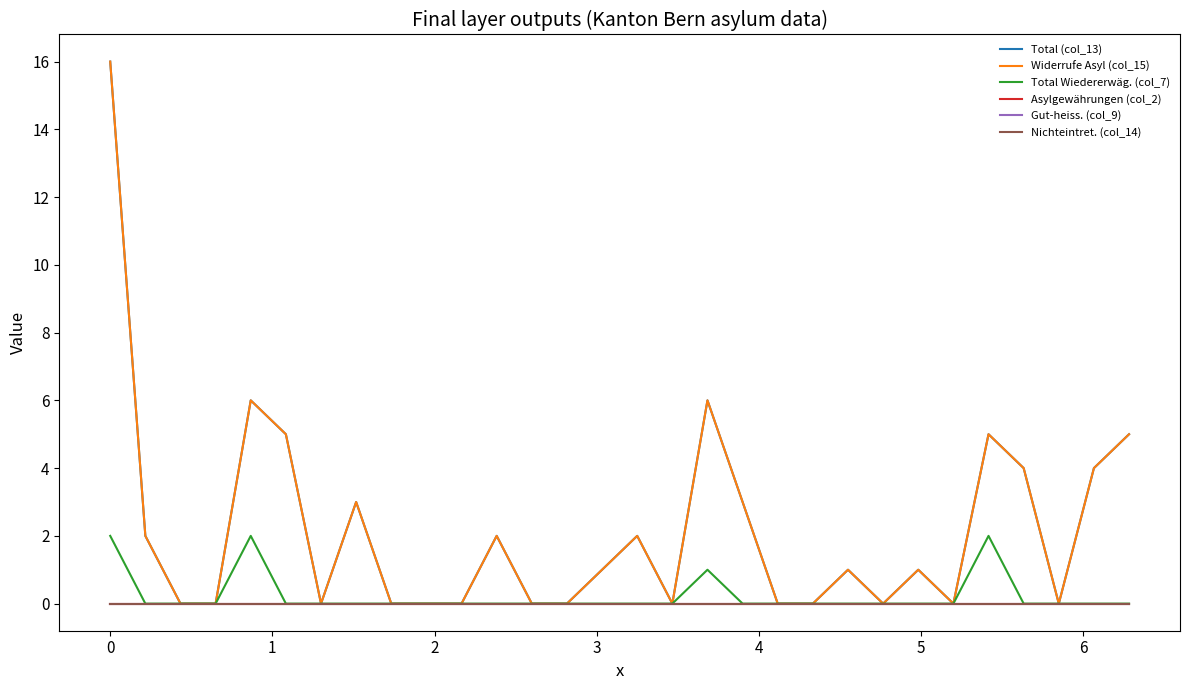

Does the chart have visible grid lines?

No